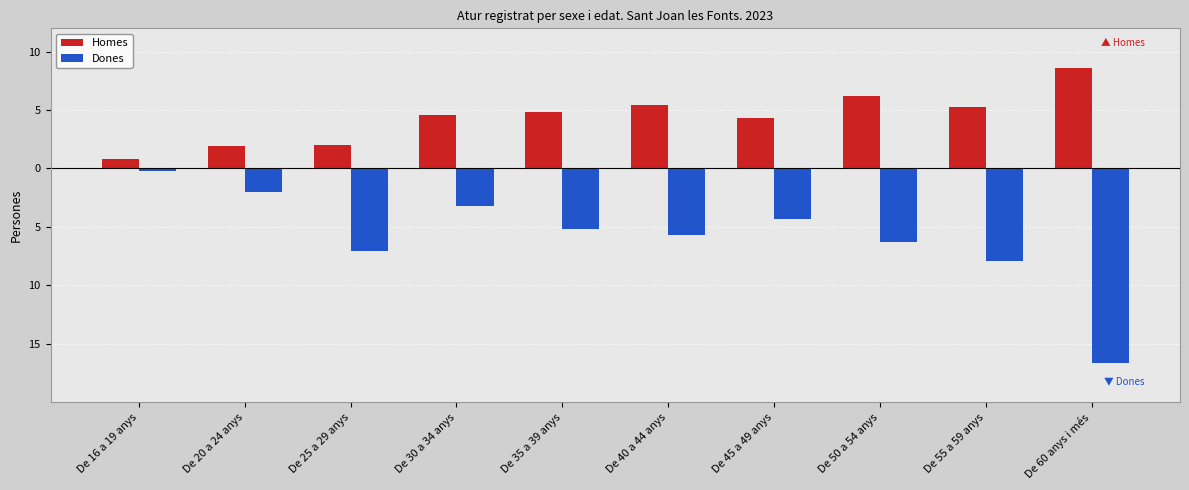

What are all the series names shown in the legend?

Homes, Dones